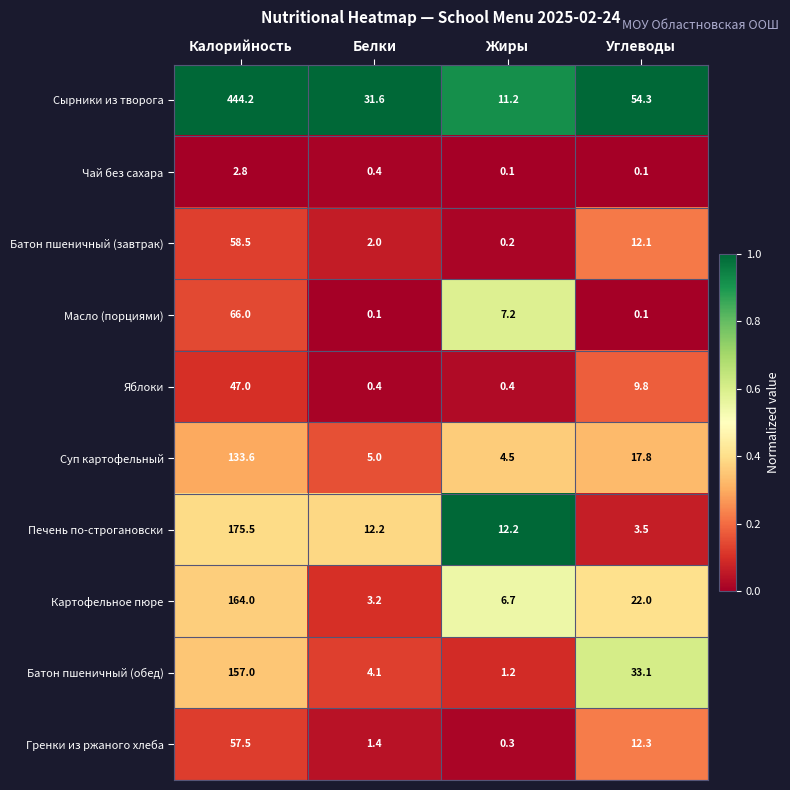

Which category has the highest value across all series?

Калорийность